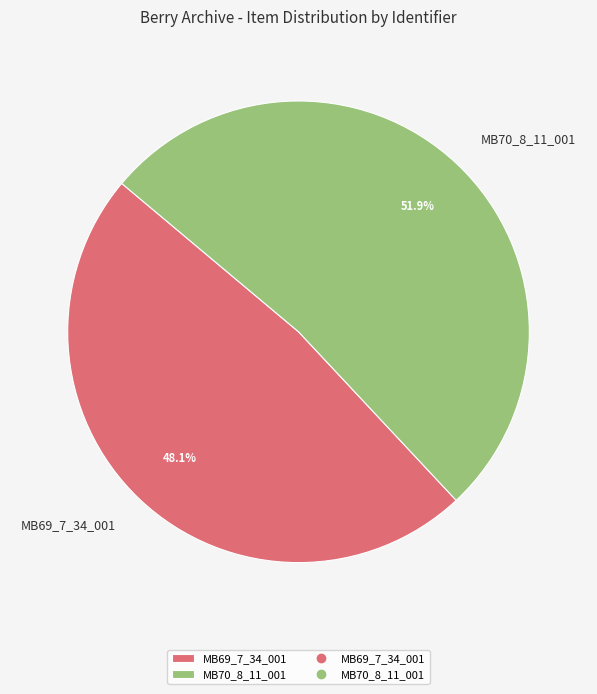

The MB69_7_34_001 slice represents 48% of the pie. True or false?

True